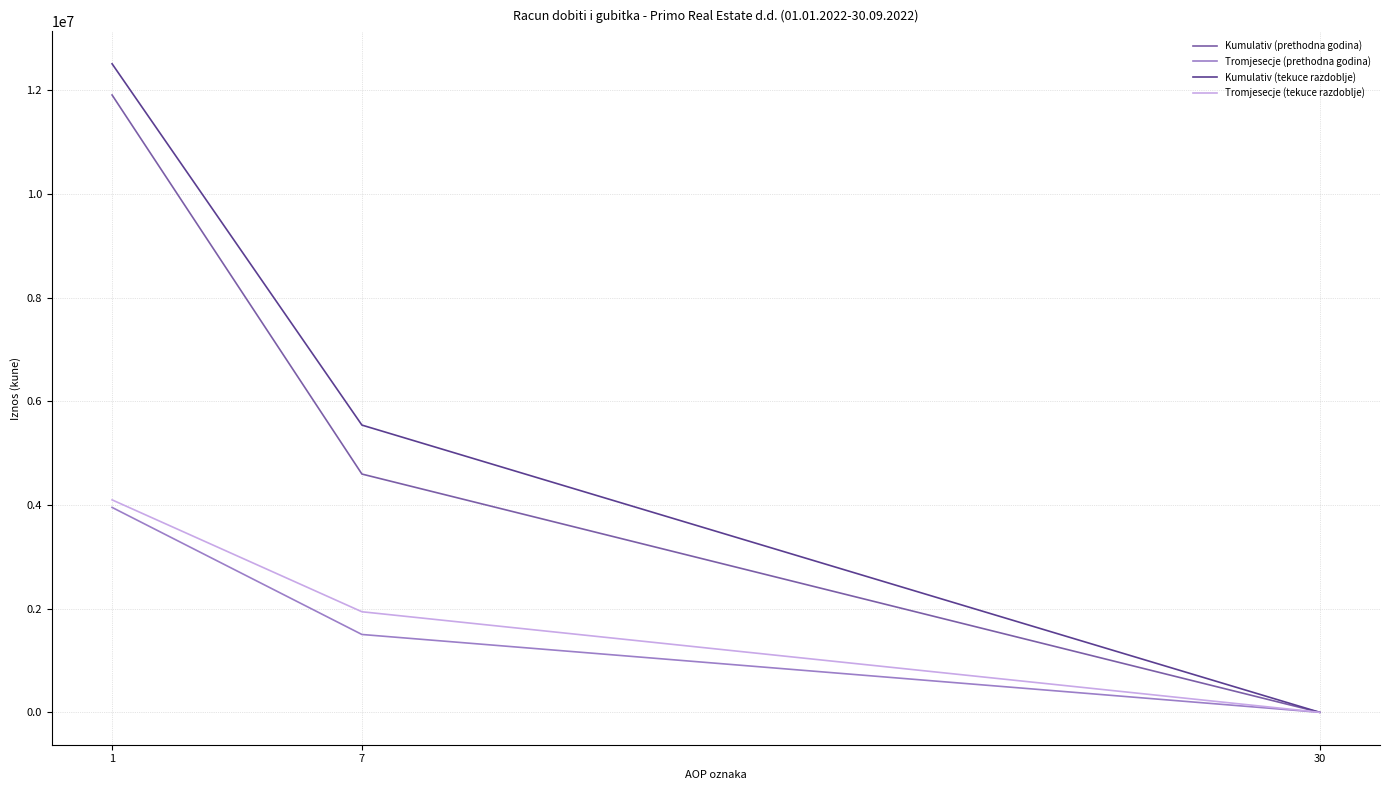

Rank the categories by Kumulativ (prethodna godina) value from lowest to highest.

30, 7, 1